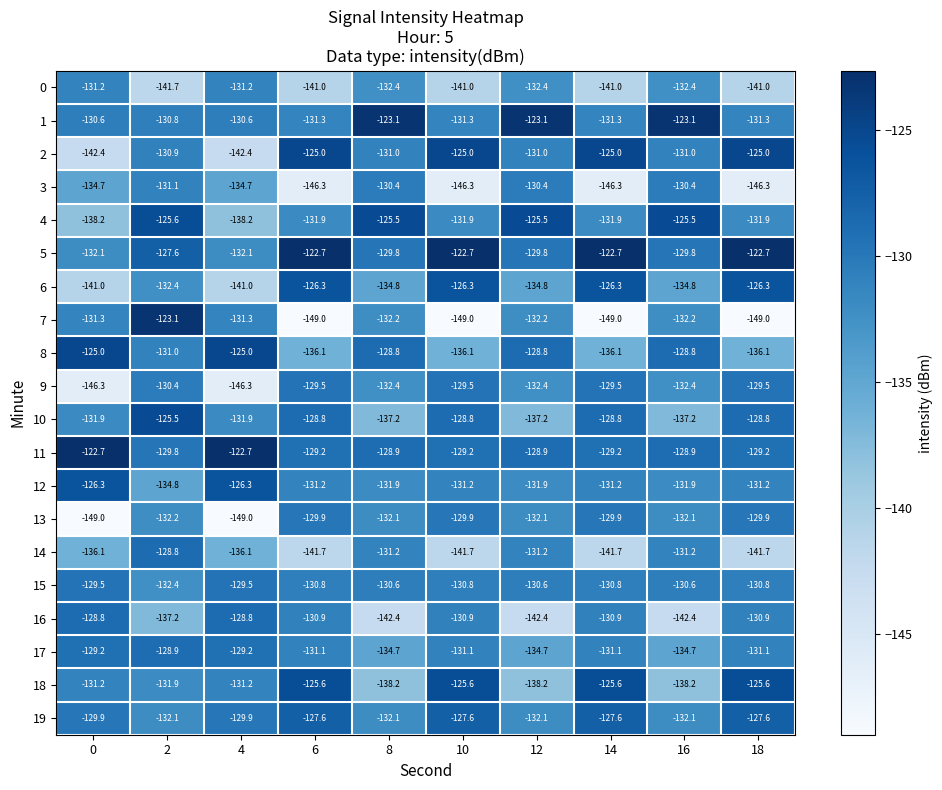

Is it true that 13 equals -129.9 at 14?

True